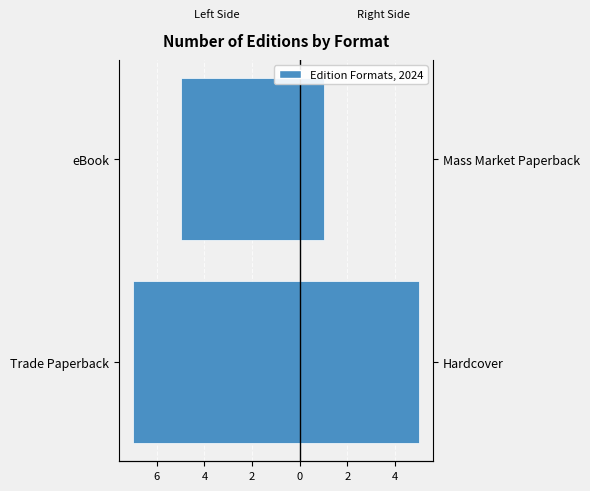

List the series in order of their peak value, highest first.

Hardcover / Mass Market Paperback, Trade Paperback / eBook